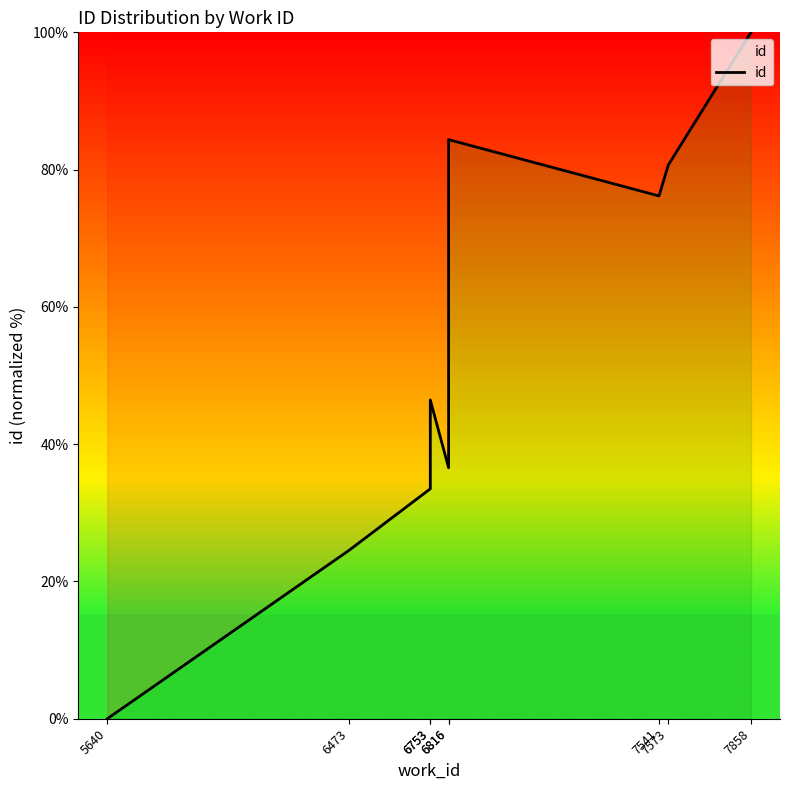

Between 6753 and 6816, which is larger?

6753